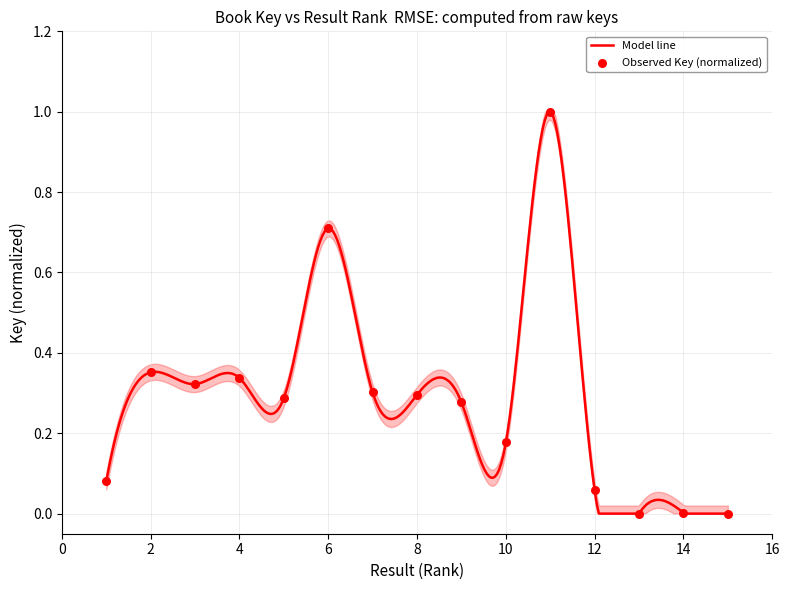

Between 5 and 15, which is larger?

5